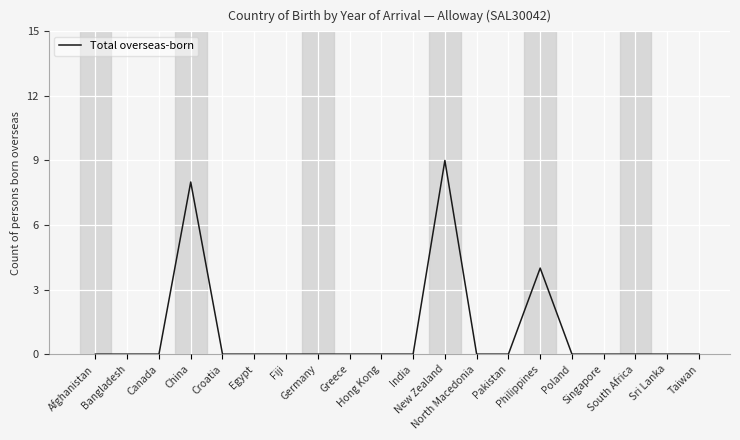

What is the difference between the maximum and minimum values?

9